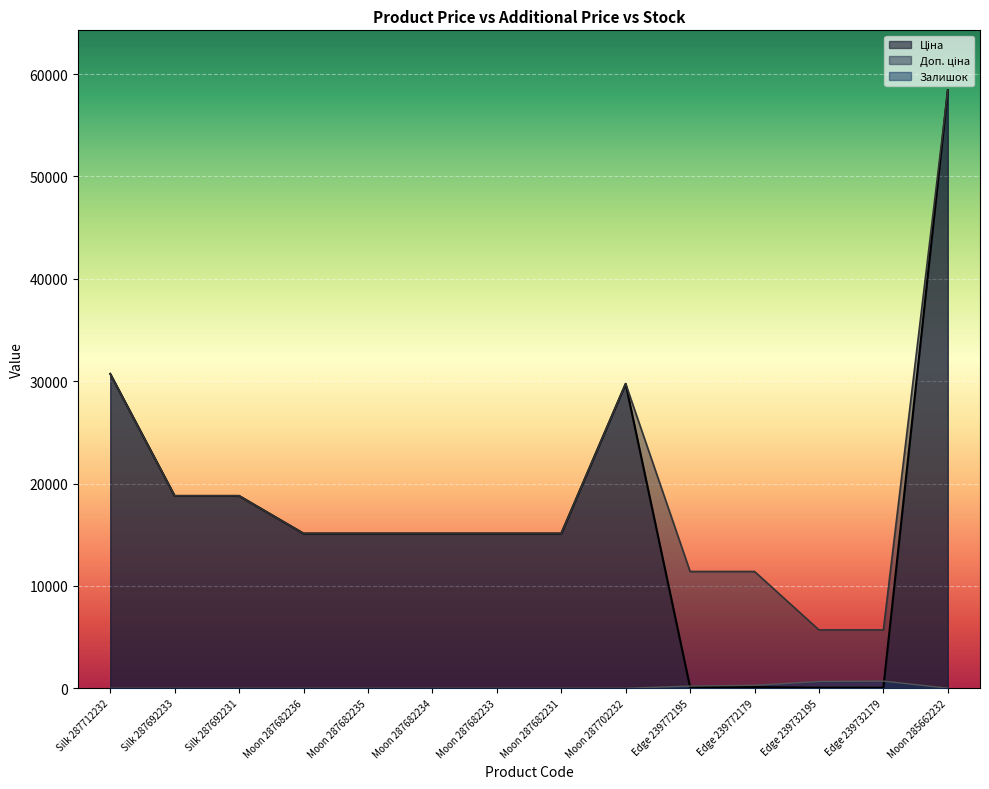

What are all the series names shown in the legend?

Ціна, Доп. ціна, Залишок